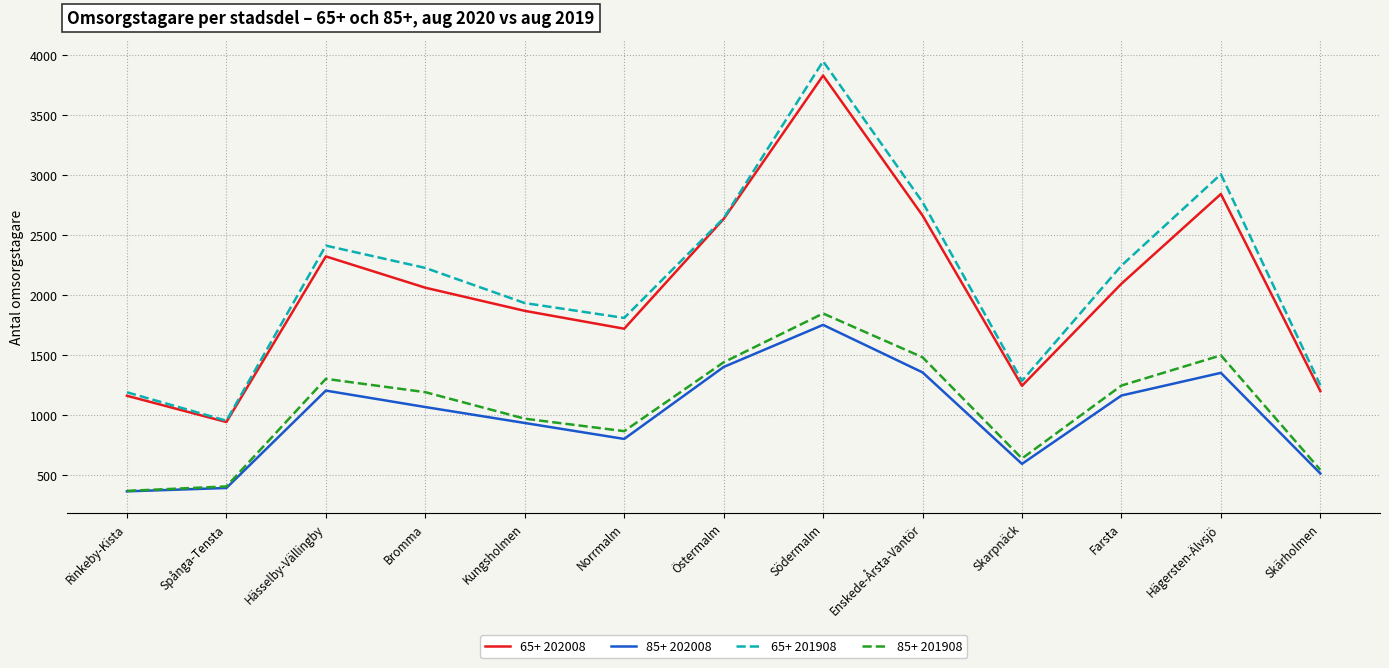

Where is 85+ 202008 nearest to the value 1059?

Bromma